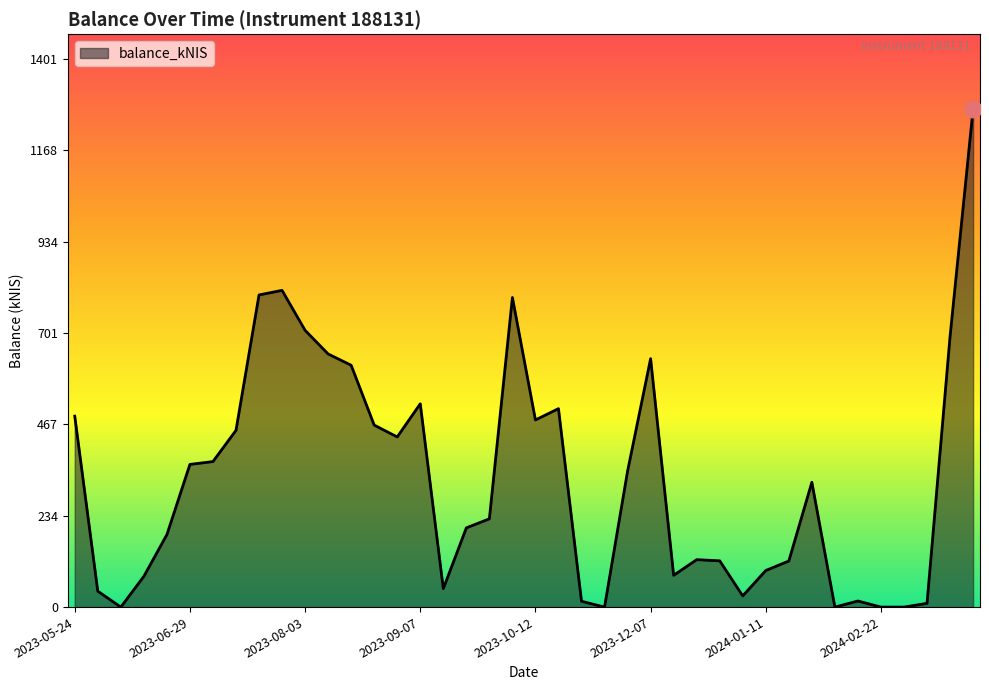

What is the greatest value displayed?

1274.1